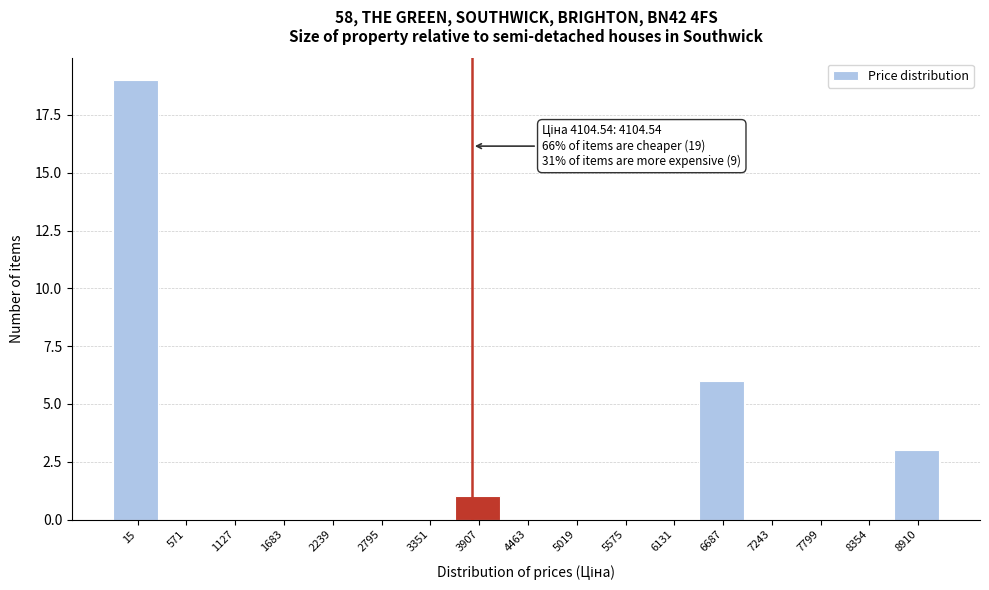

Reading left to right, transcribe all the data shown in this chart.

15=19	571=0	1127=0	1683=0	2239=0	2795=0	3351=0	3907=1	4463=0	5019=0	5575=0	6131=0	6687=6	7243=0	7799=0	8354=0	8910=3